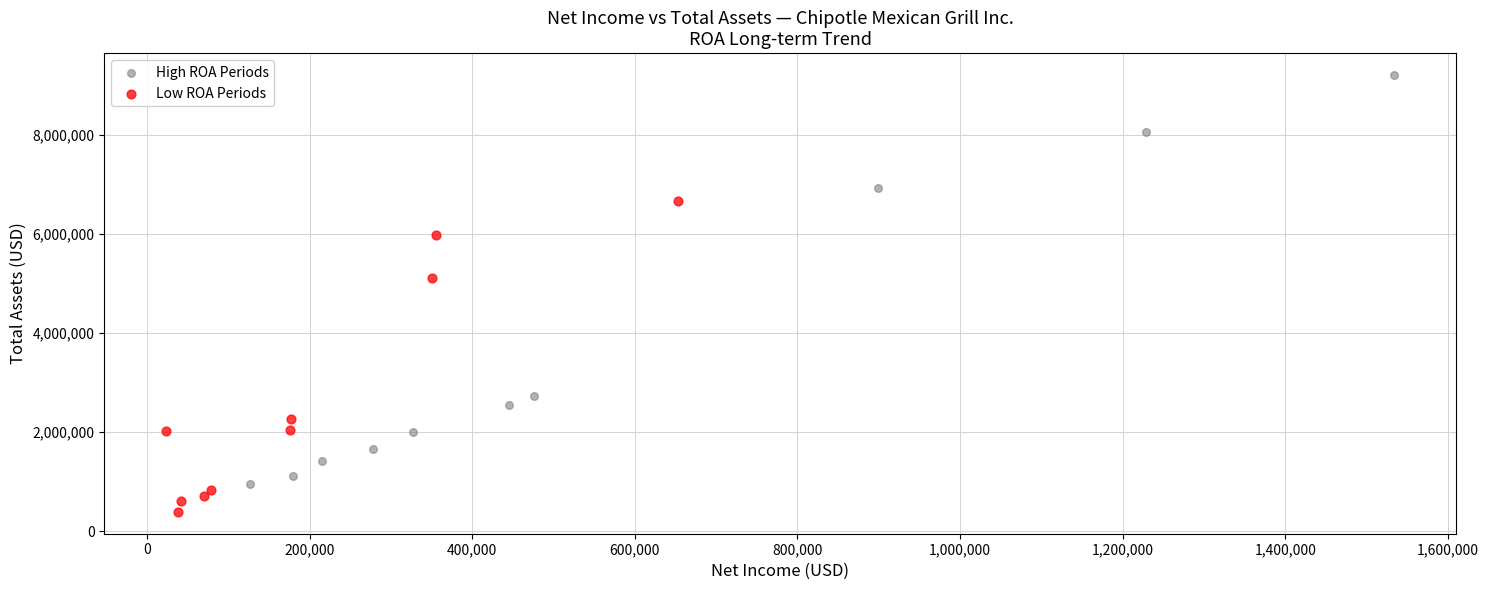

Which series contains the lowest Y value?

Low ROA Periods